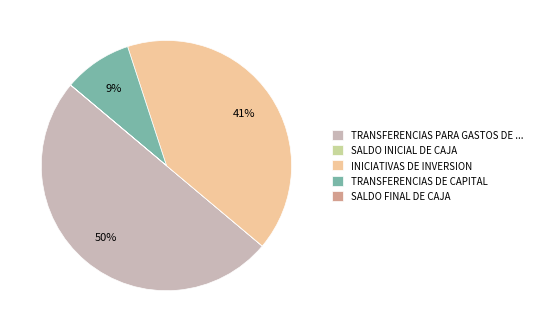

To the nearest percent, what portion does TRANSFERENCIAS DE CAPITAL represent?

9%